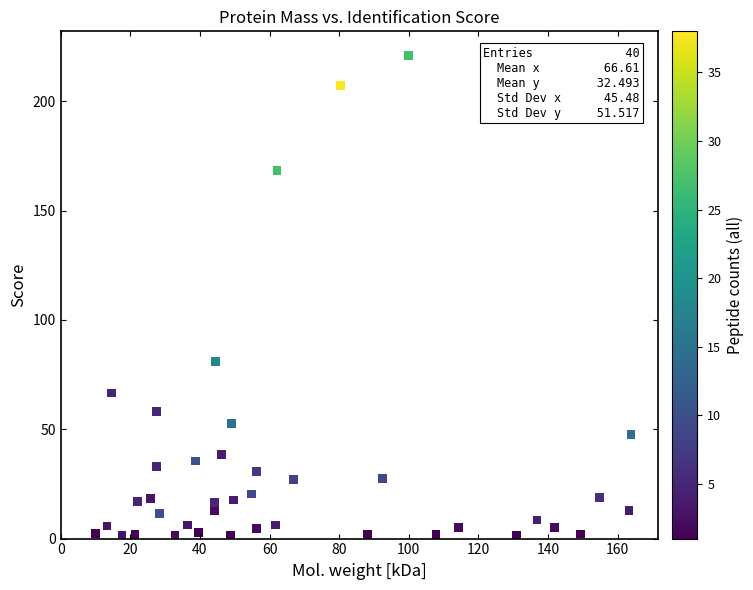

What is the range of X values (max minus min)?

153.9